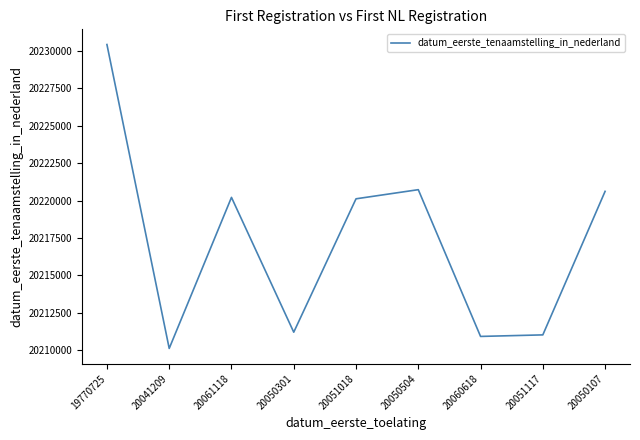

At which category does the chart reach its minimum across all series?

20041209